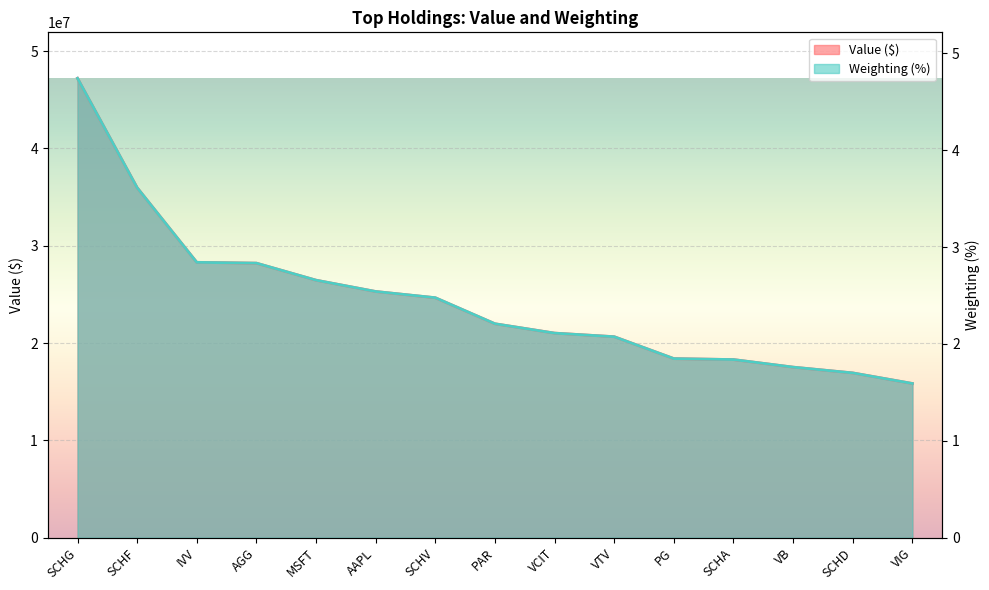

List the series in order of their overall mean, lowest first.

Weighting, Value